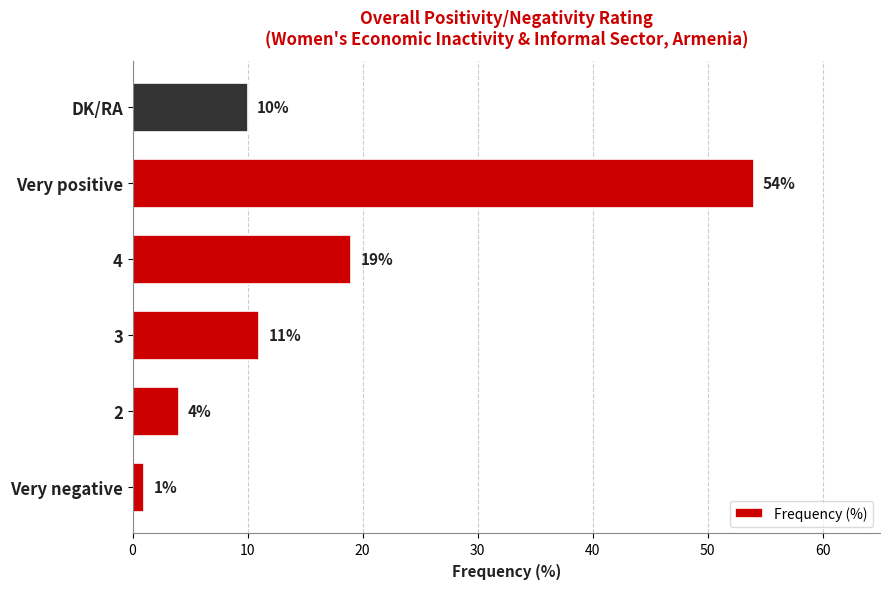

How many data points does each series have?

6